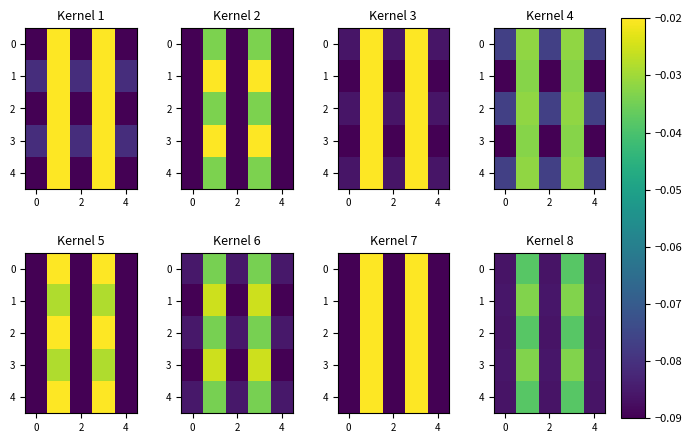

The value of 3 at 0 is -0.1. True or false?

False